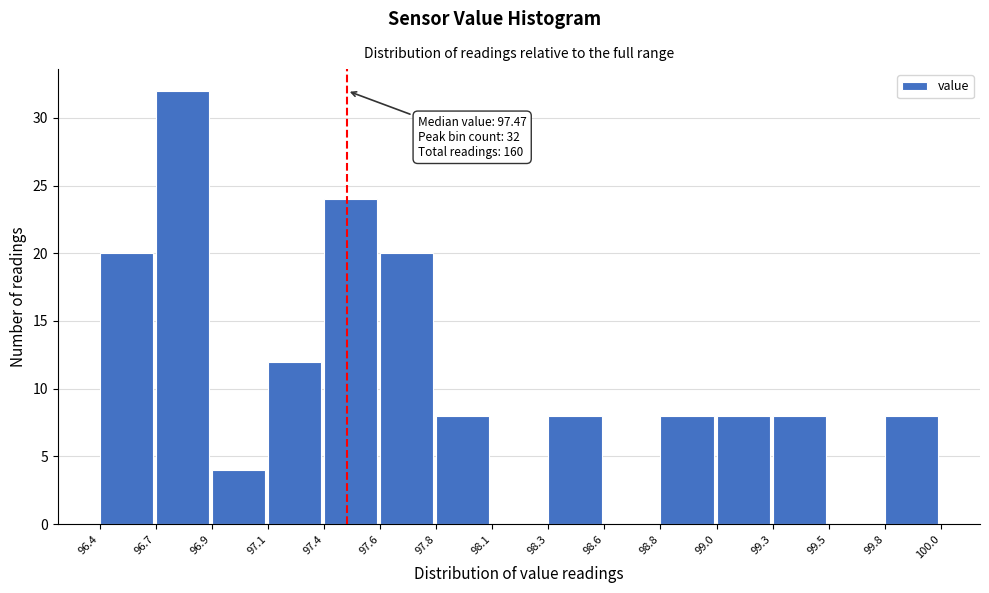

Reading right to left, extract all data points from this chart.

99.8=8	99.5=0	99.3=8	99.0=8	98.8=8	98.6=0	98.3=8	98.1=0	97.8=8	97.6=20	97.4=24	97.1=12	96.9=4	96.7=32	96.4=20